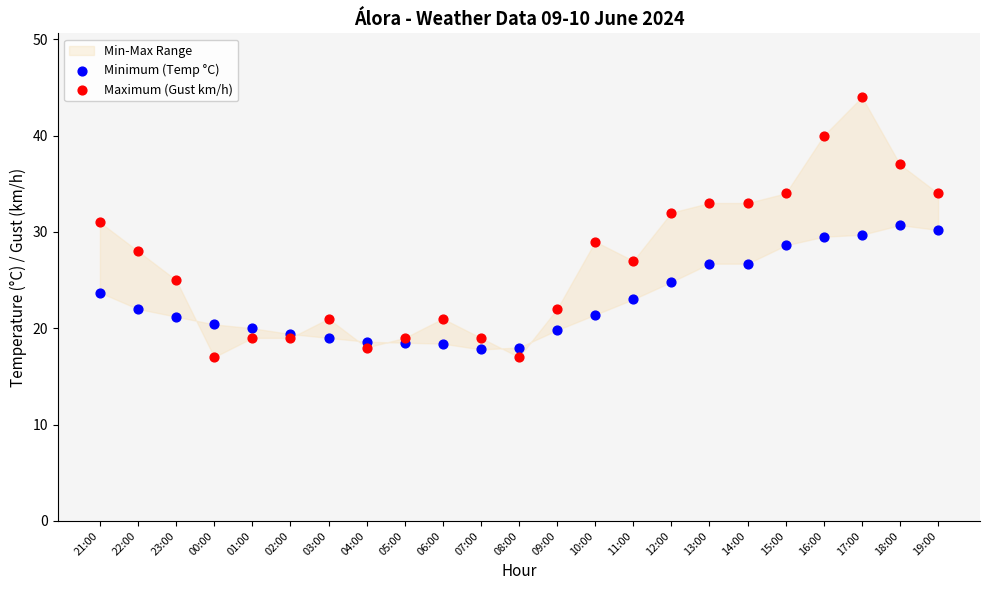

Which series reaches the minimum Y coordinate?

Maximum (Gust km/h)